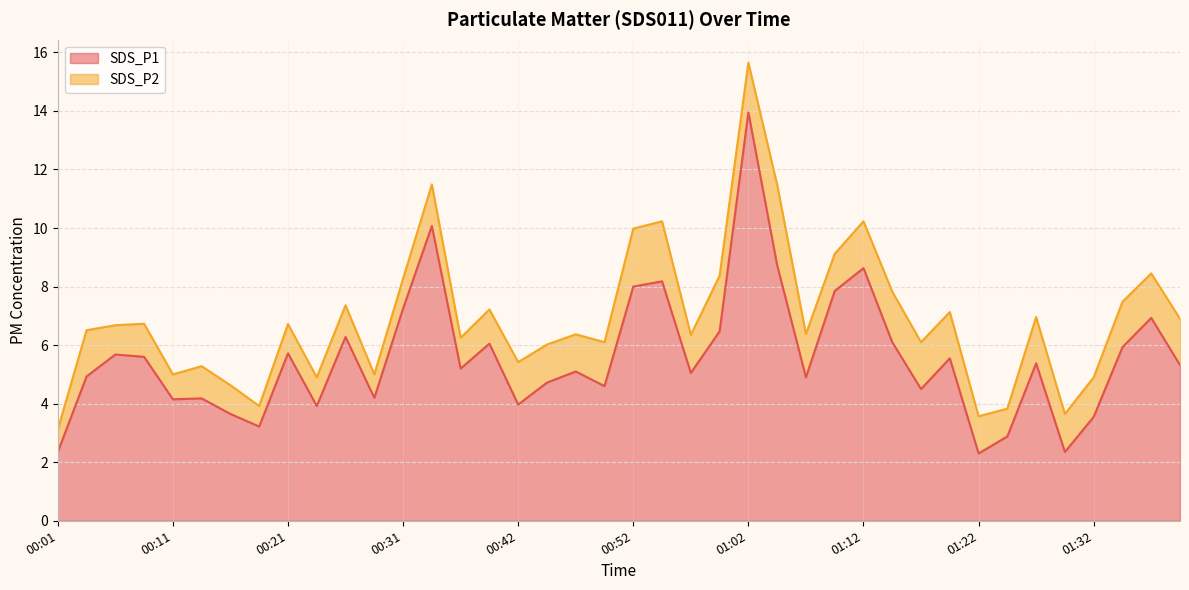

What is the change in value from 00:54 to 01:14?

-2.1